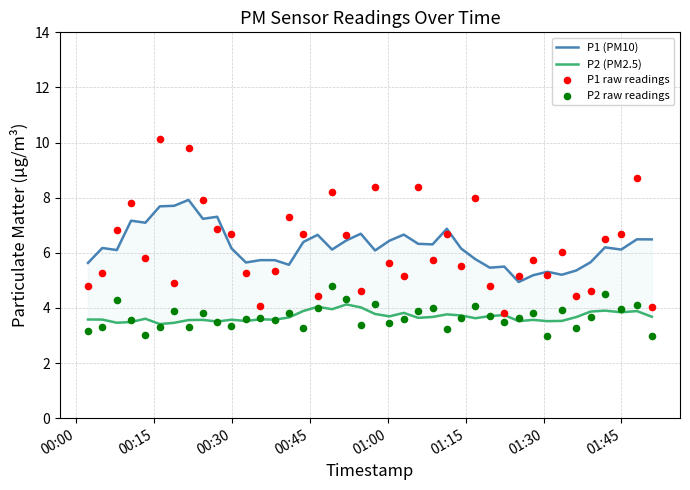

Which series reaches the maximum Y coordinate?

P1 raw readings